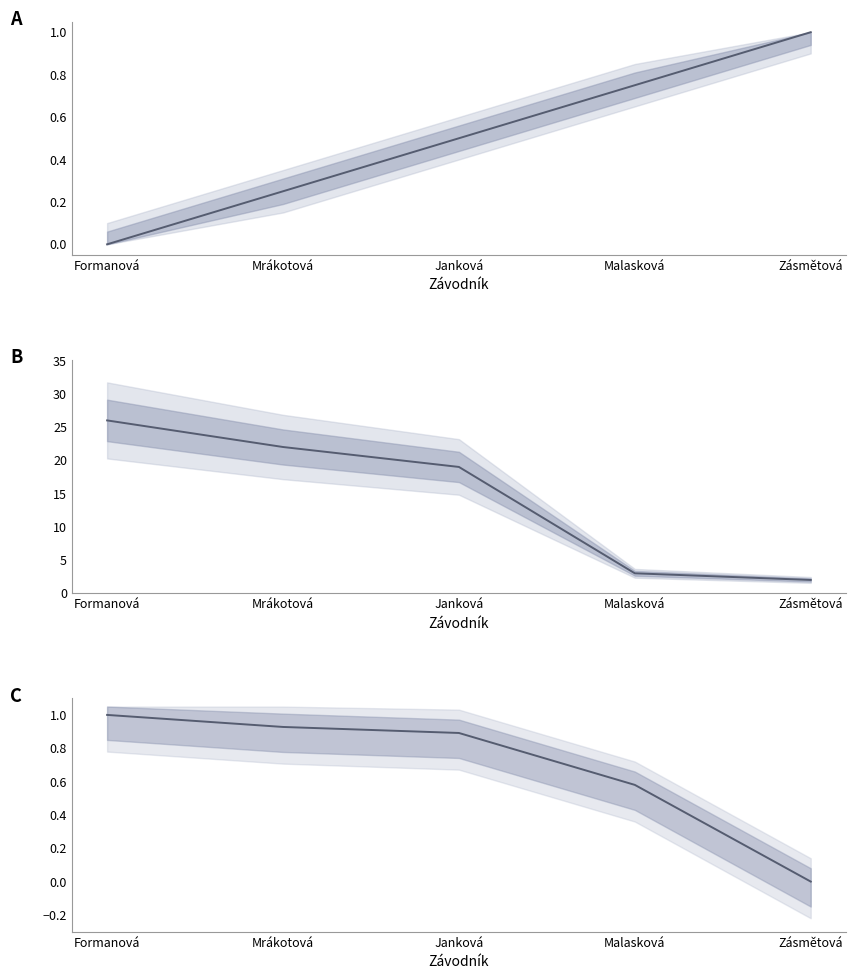

The Výkon series shows 0.6 at Formanová. True or false?

False